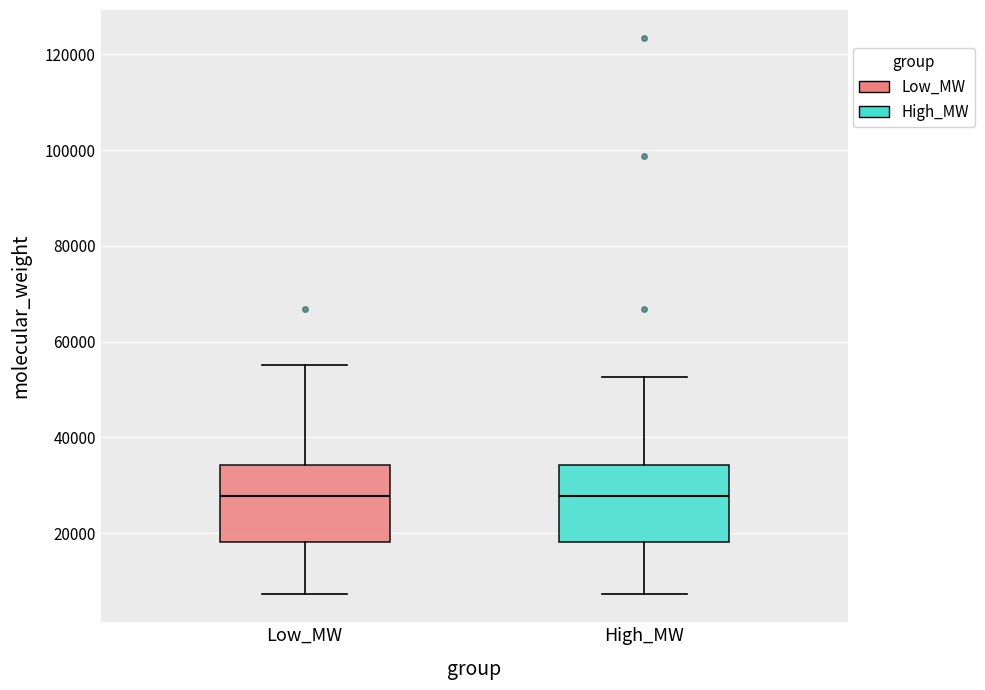

Reading left to right, read every box against the y-axis: the position of its median line, the range the box covers, and the ends of its whiskers. The values are not printed on the chart, so give them approximately, as read against the axis.

Low_MW: median 28000, box 18000 to 34000, whiskers 8000 to 56000
High_MW: median 28000, box 18000 to 34000, whiskers 8000 to 52000